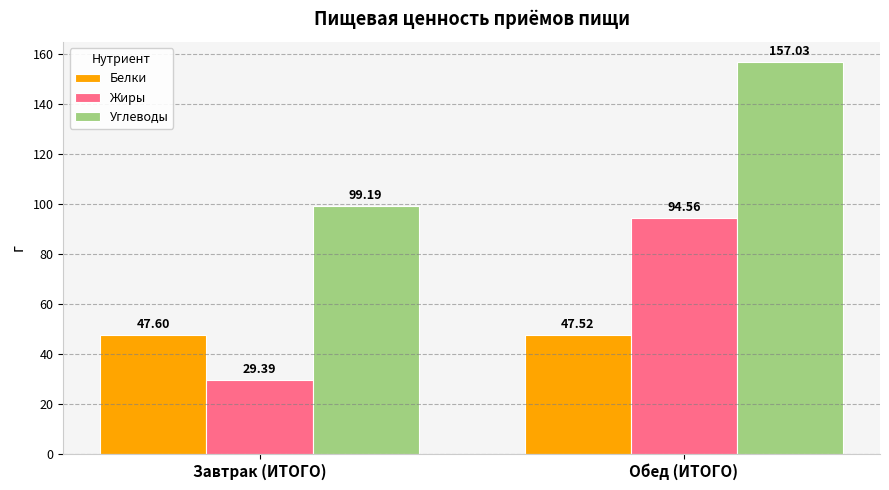

Reading left to right, list all the values displayed in this chart.

Белки: Завтрак (ИТОГО)=47.6	Обед (ИТОГО)=47.5
Жиры: Завтрак (ИТОГО)=29.4	Обед (ИТОГО)=94.6
Углеводы: Завтрак (ИТОГО)=99.2	Обед (ИТОГО)=157.0